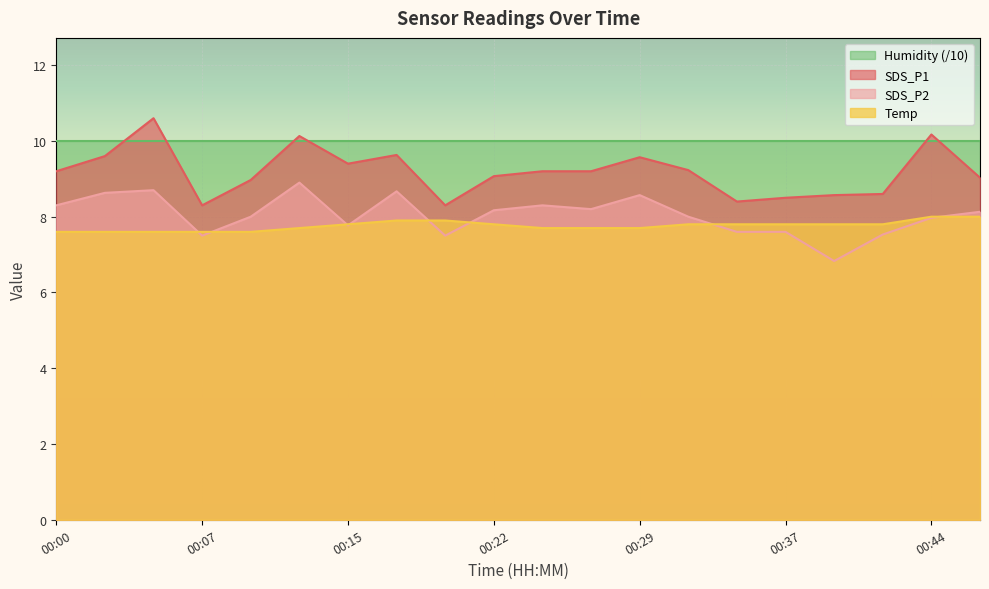

What is the sum of all SDS_P2 values?

160.9